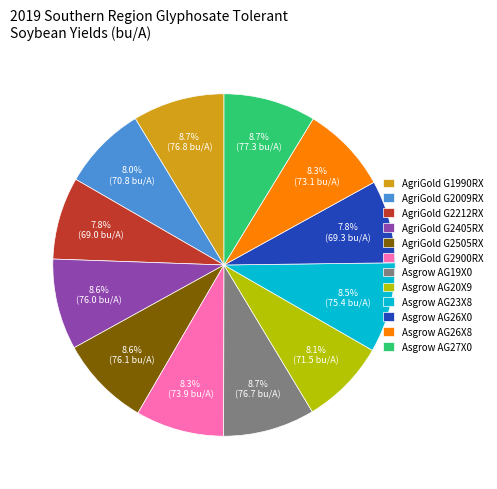

True or false: Asgrow AG19X0 accounts for 20% of the total.

False